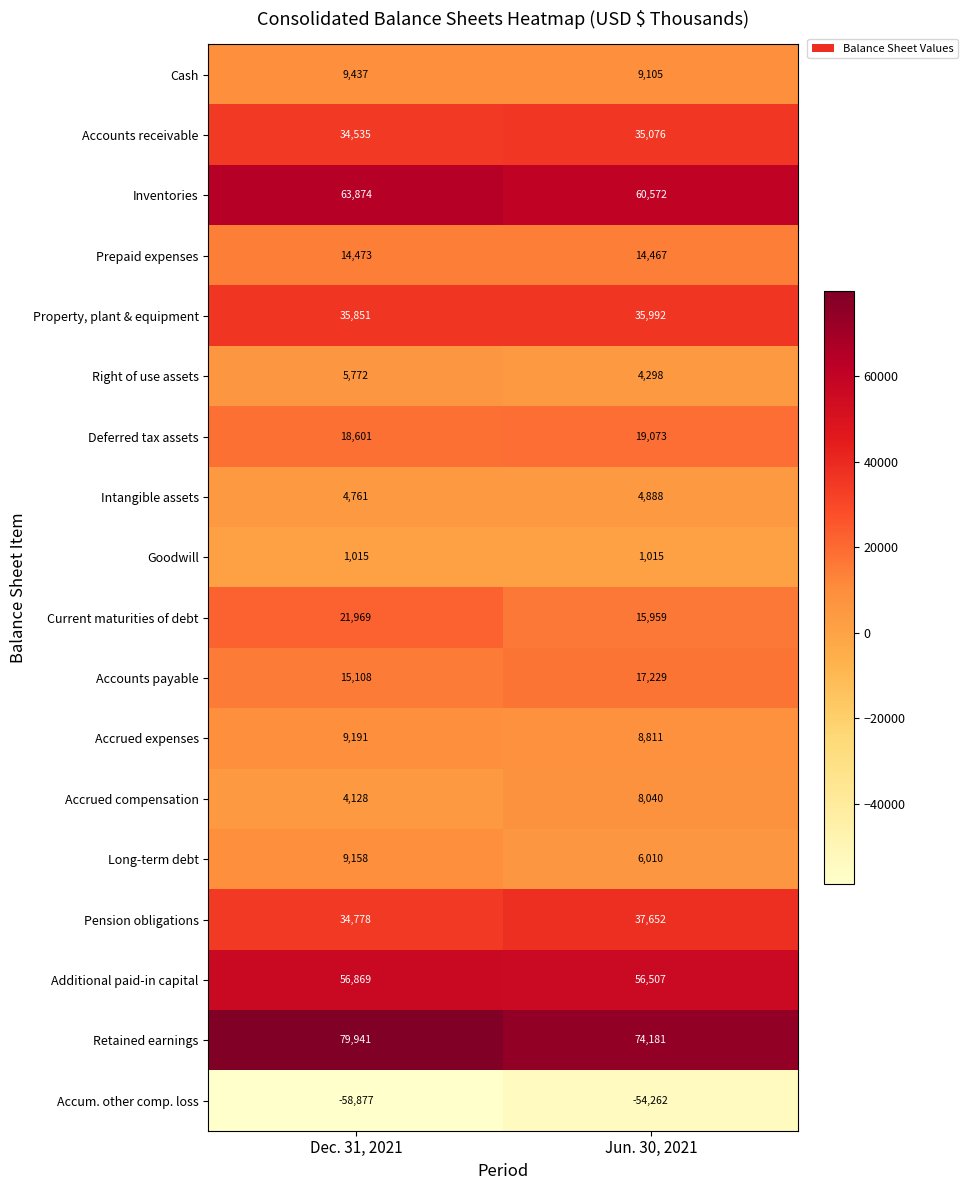

At Dec. 31, 2021, list the series in order from smallest to largest.

Accum. other comp. loss, Goodwill, Accrued compensation, Intangible assets, Right of use assets, Long-term debt, Accrued expenses, Cash, Prepaid expenses, Accounts payable, Deferred tax assets, Current maturities of debt, Accounts receivable, Pension obligations, Property, plant & equipment, Additional paid-in capital, Inventories, Retained earnings